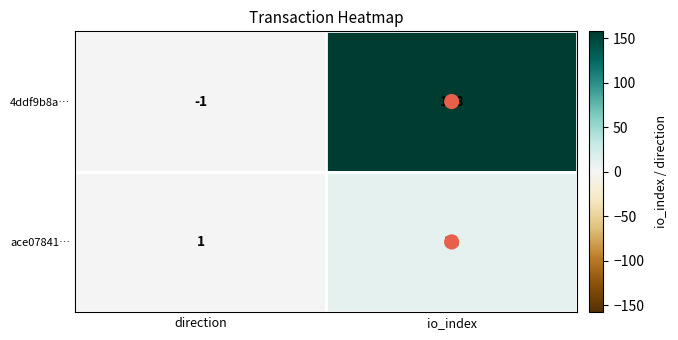

Which label corresponds to the largest value in the chart?

io_index